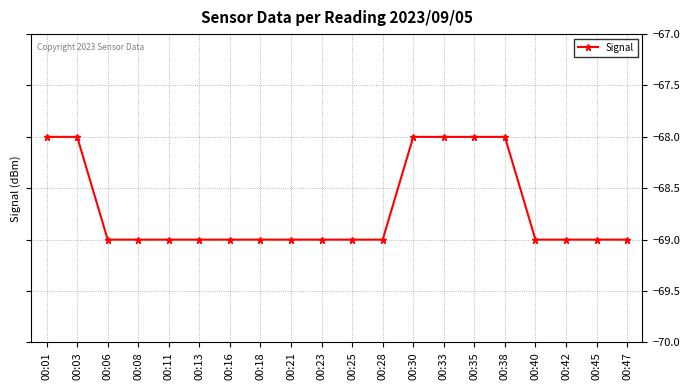

What is the sum of all values?

-1374